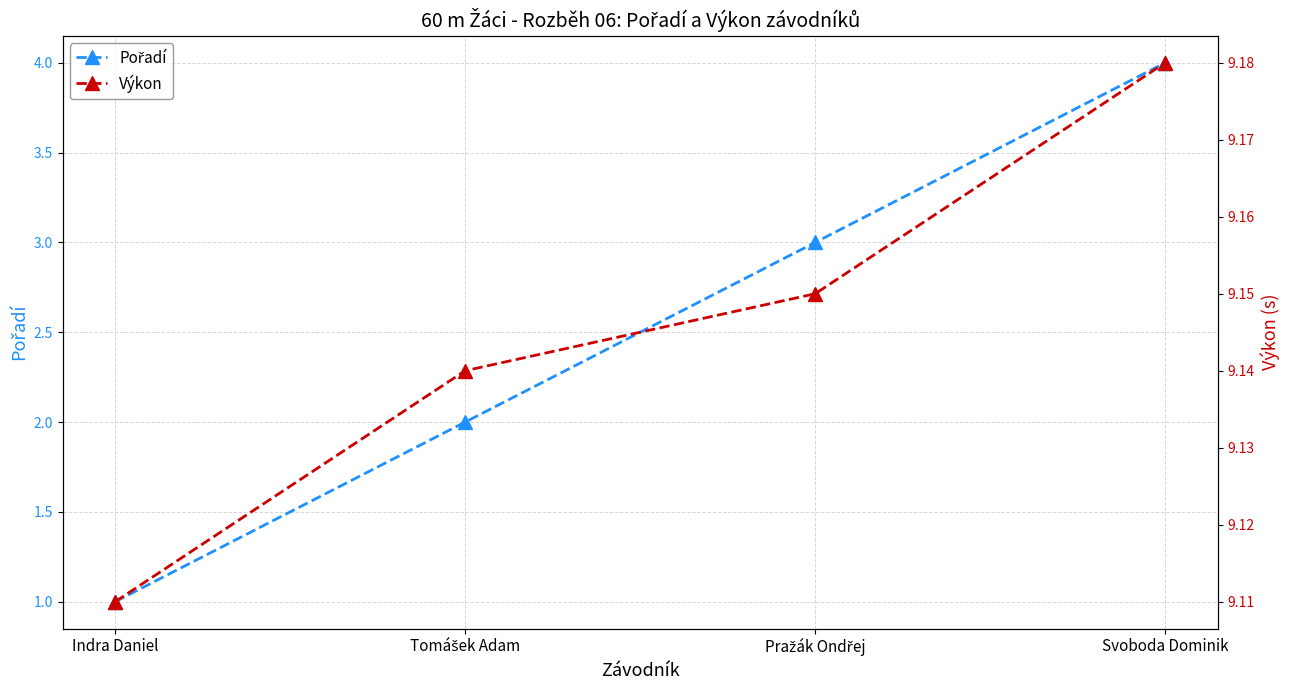

Which label corresponds to the smallest value in the chart?

Indra Daniel